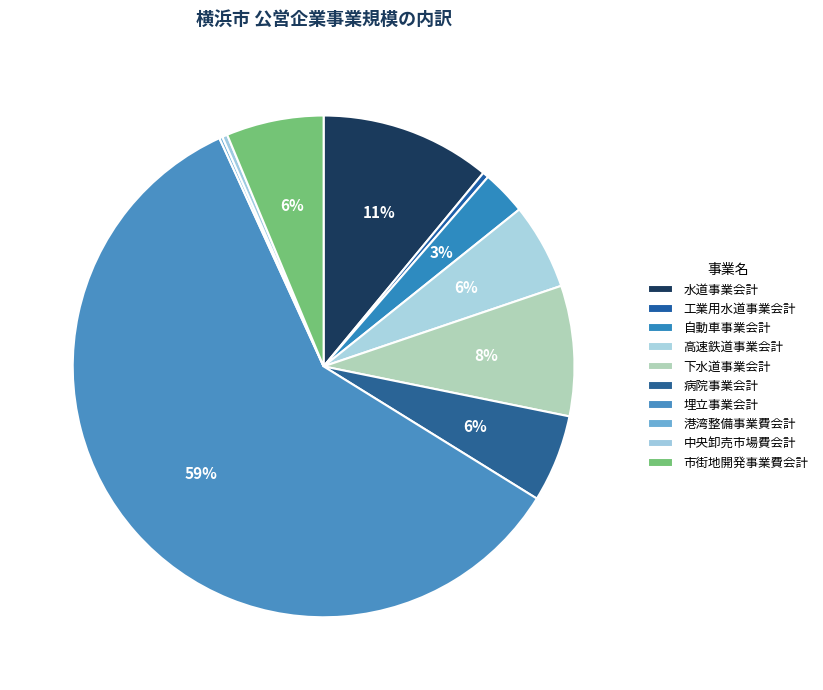

Rank the categories by value from lowest to highest.

港湾整備事業費会計, 中央卸売市場費会計, 工業用水道事業会計, 自動車事業会計, 高速鉄道事業会計, 病院事業会計, 市街地開発事業費会計, 下水道事業会計, 水道事業会計, 埋立事業会計